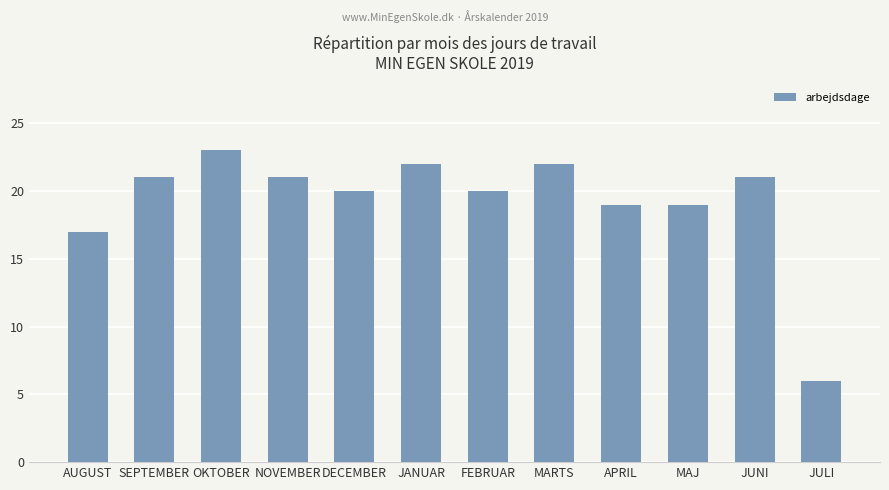

What value does the data have at MAJ, to the nearest 5?

20